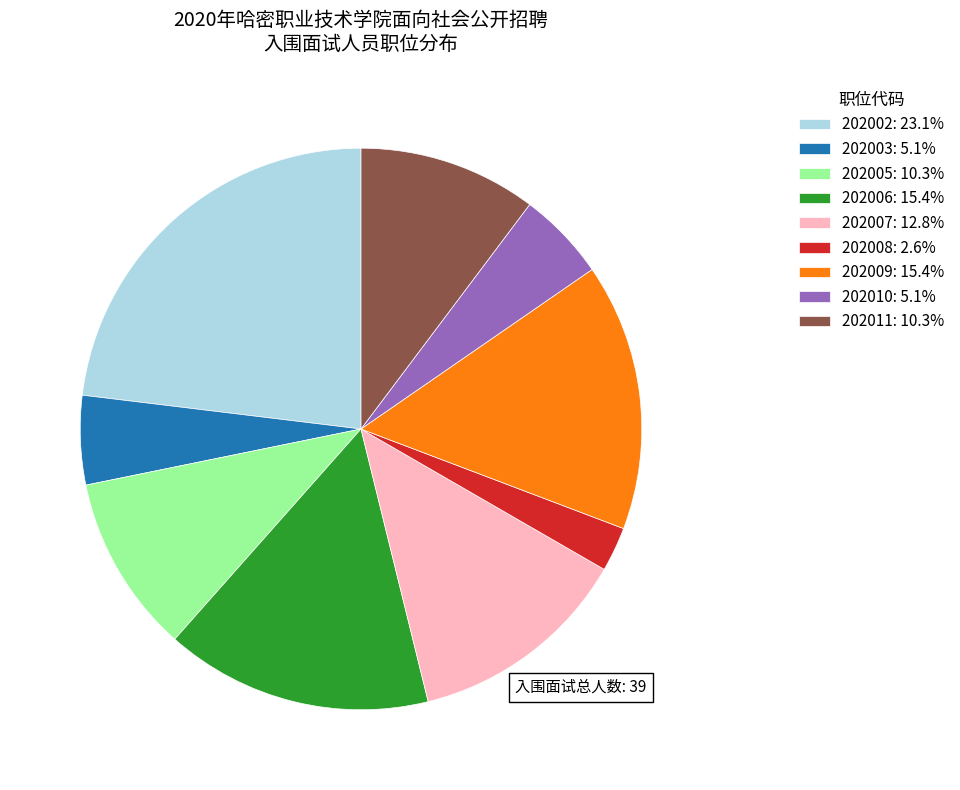

Which slice is the largest?

202002